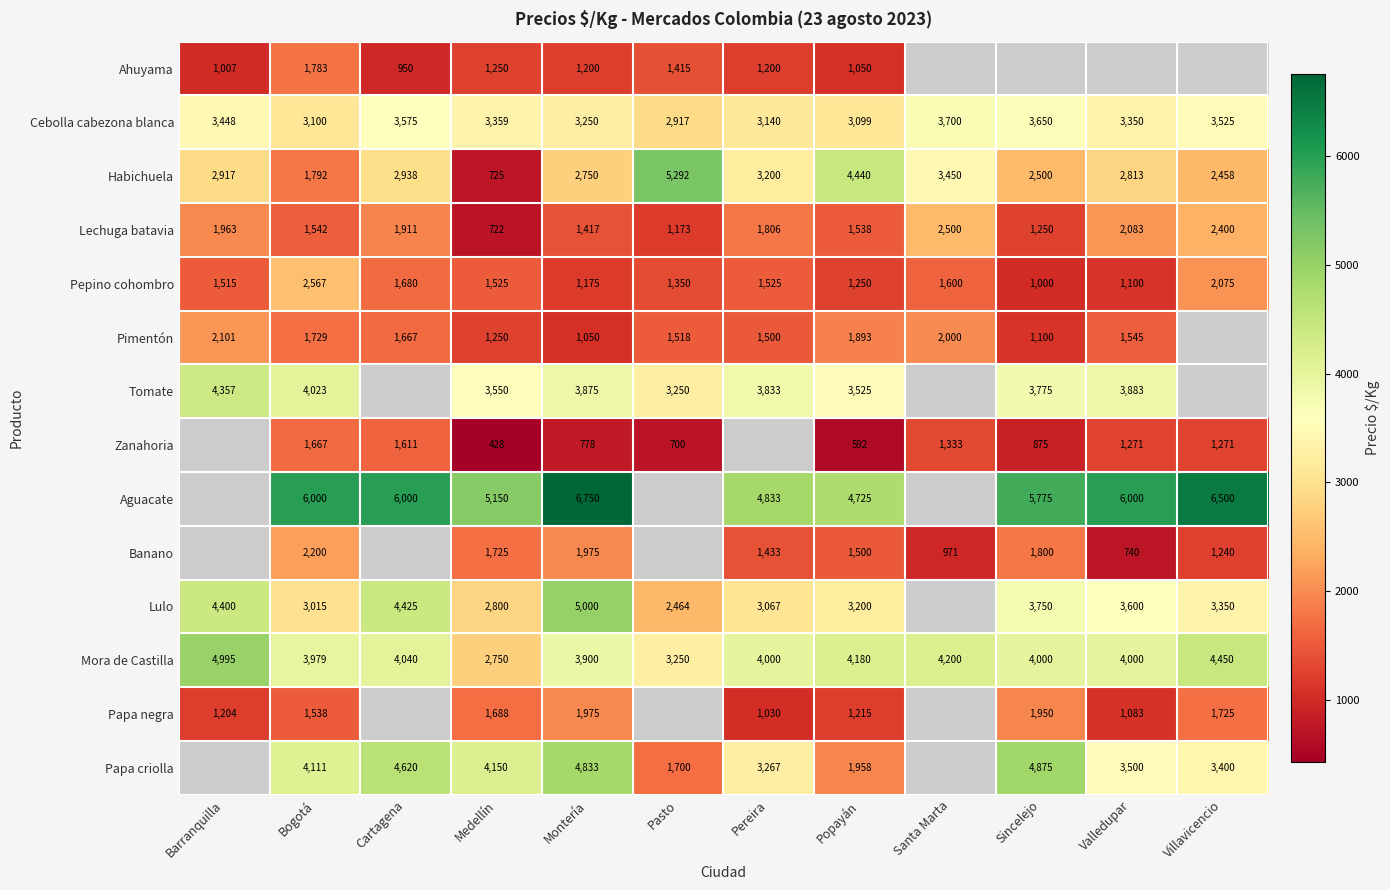

Rank the series at Popayán from highest to lowest value.

Aguacate, Habichuela, Mora de Castilla, Tomate, Lulo, Cebolla cabezona blanca, Papa criolla, Pimentón, Lechuga batavia, Banano, Pepino cohombro, Papa negra, Ahuyama, Zanahoria